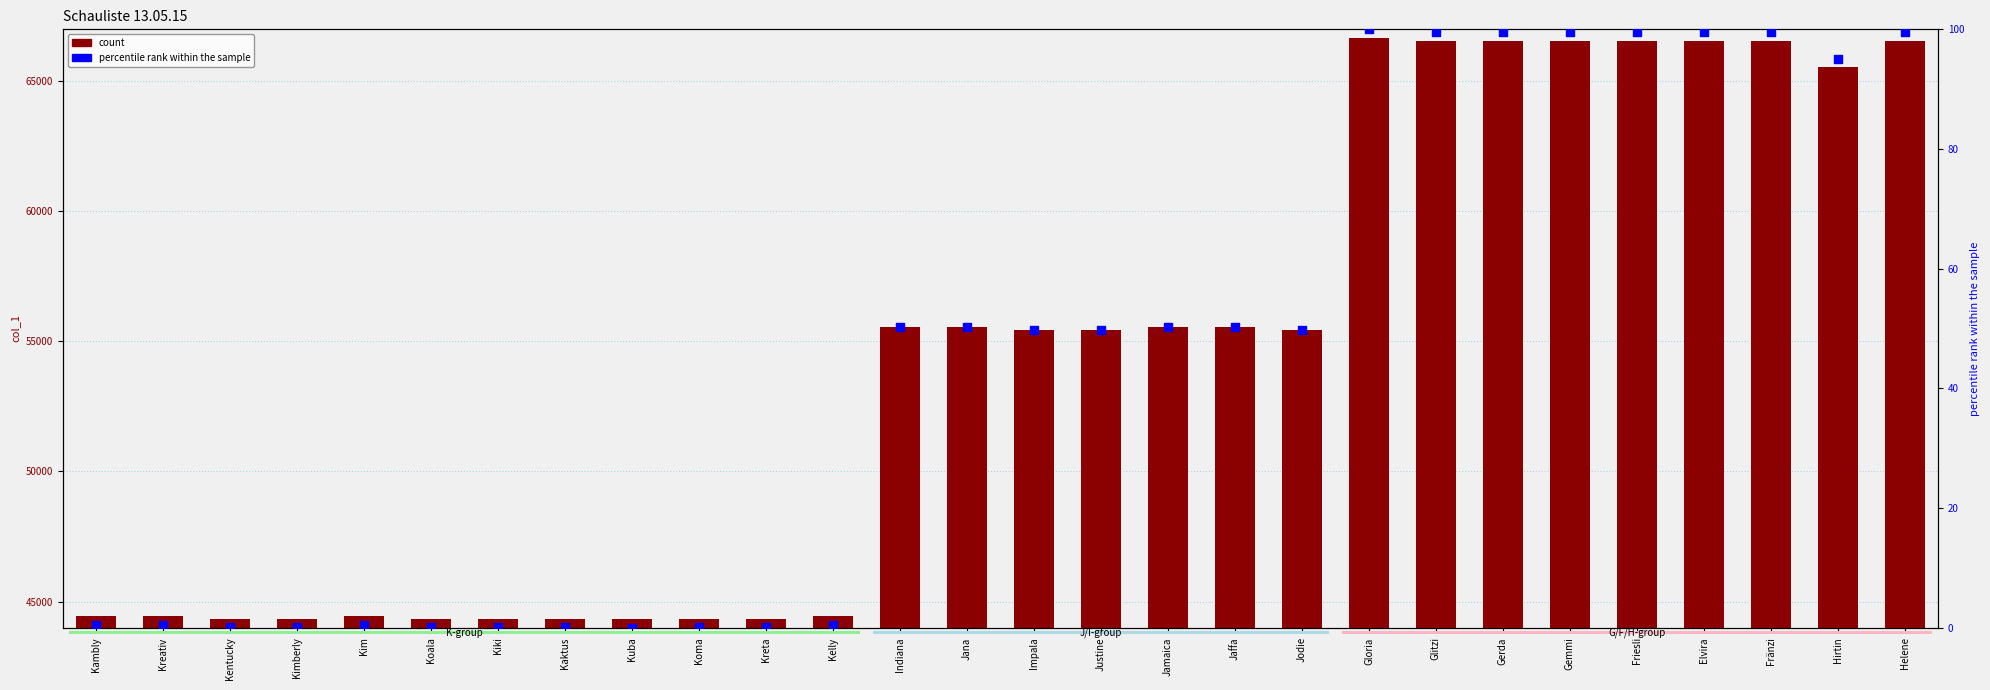

Which series has the largest Y range (max minus min)?

col_1